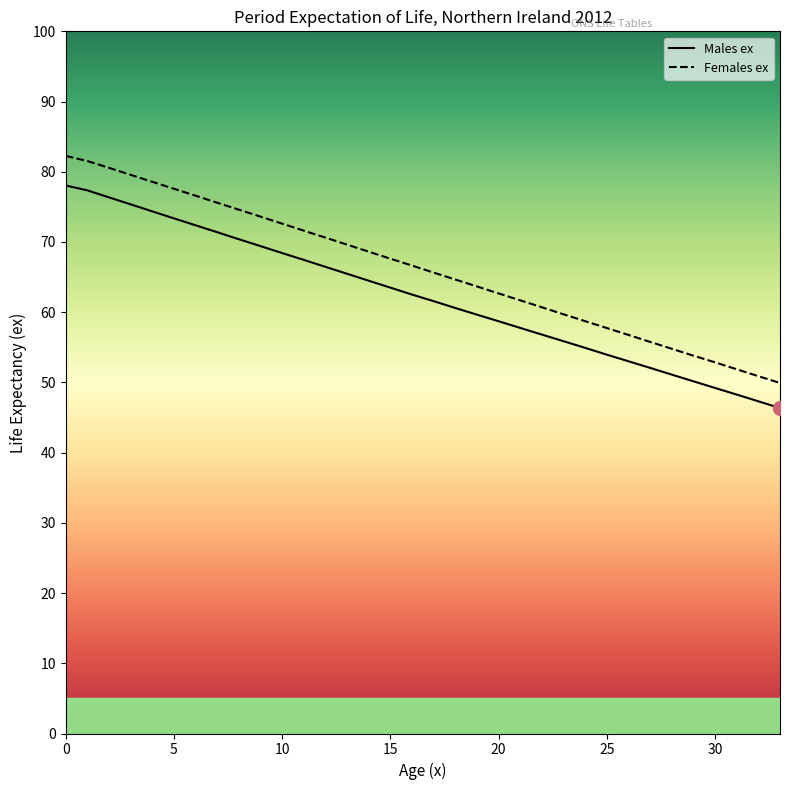

Is the value of Females ex at 6 greater than the value of Males ex at 33?

Yes